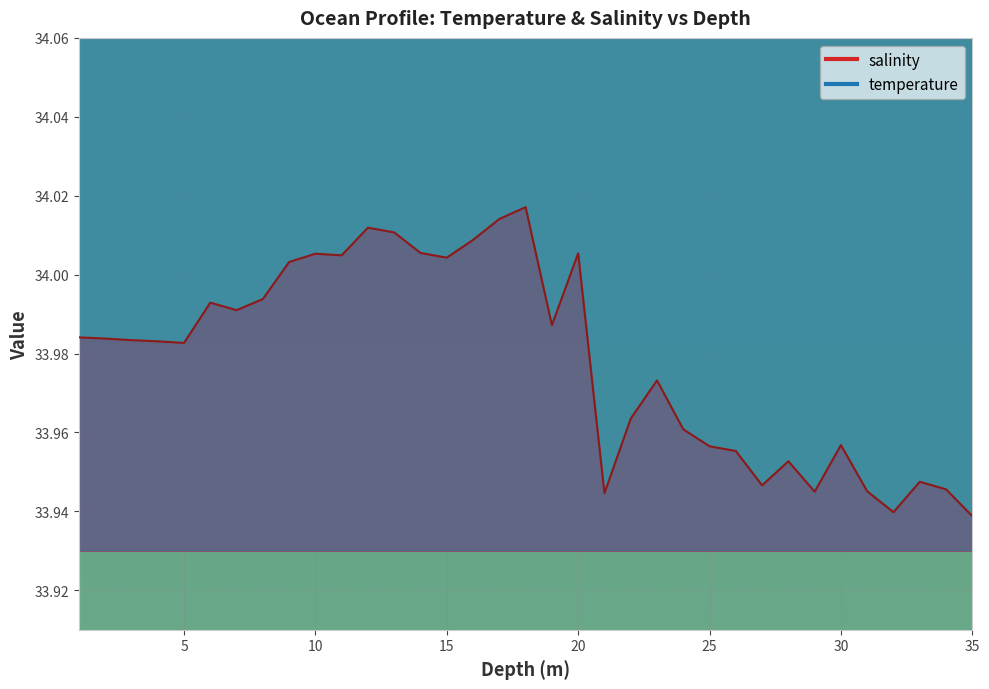

True or false: salinity has more than 1 interior local peaks.

True